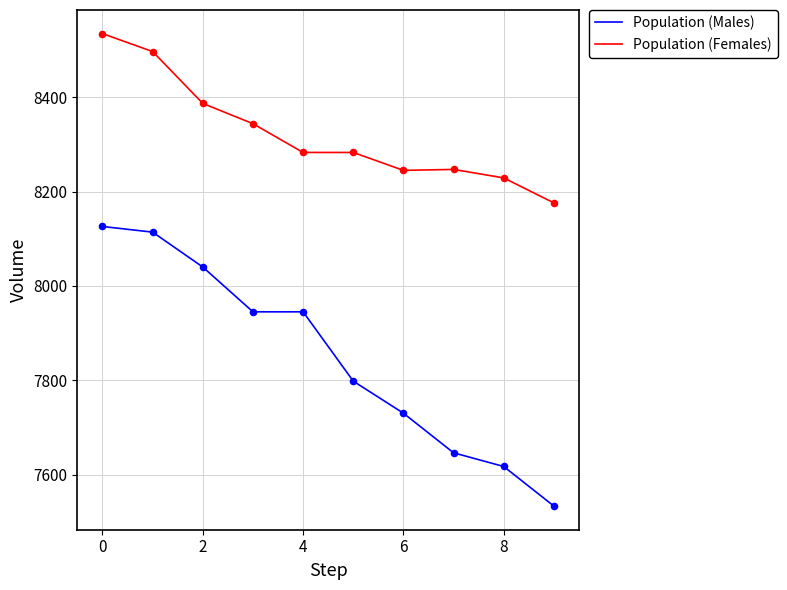

What is the highest value of the Population (Males) series?

8126